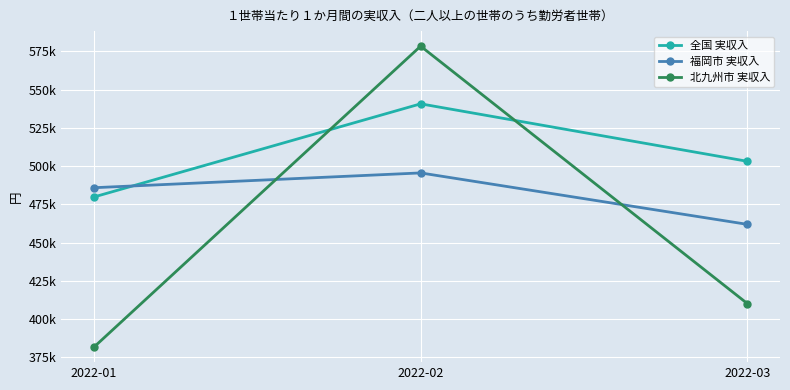

How many 福岡市 実収入 values are between 461903 and 495535?

3